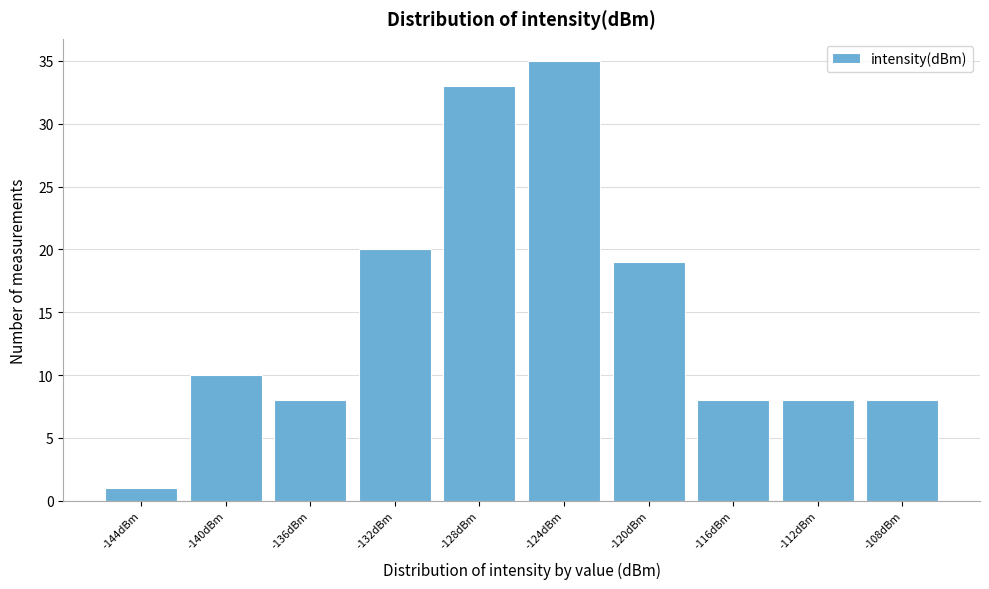

Reading left to right, what are all the values shown in this chart?

1	10	8	20	33	35	19	8	8	8